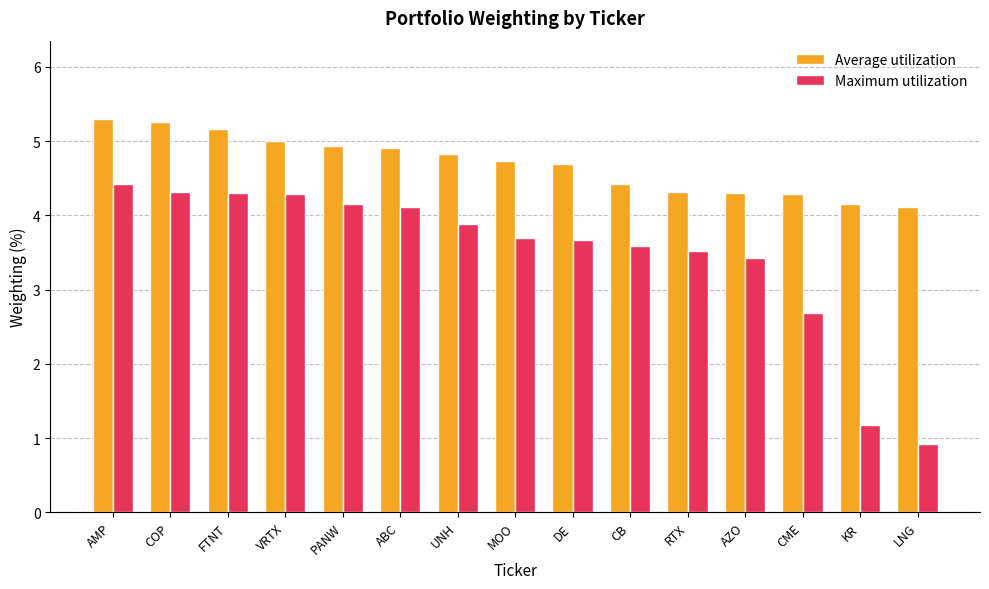

Which label corresponds to the smallest value in the chart?

LNG